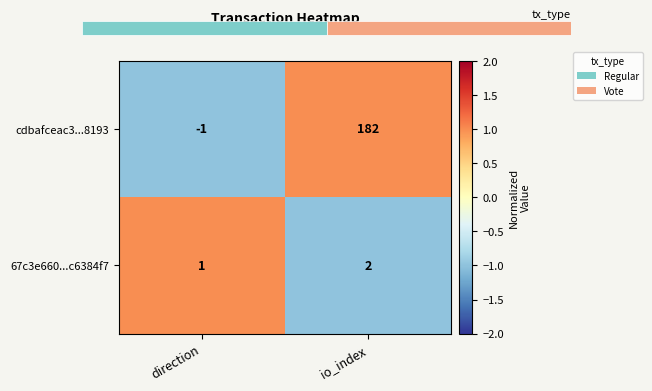

Which category has the lowest value in the 67c3e660...c6384f7 series?

direction